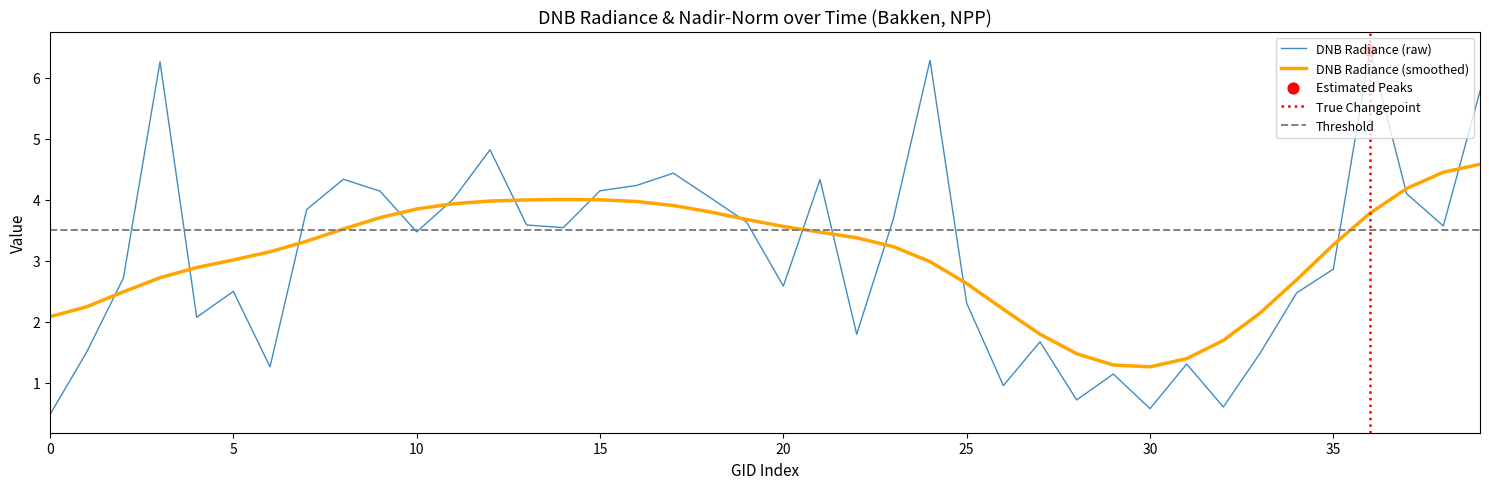

What is the minimum value for DNB Radiance (raw)?

0.5